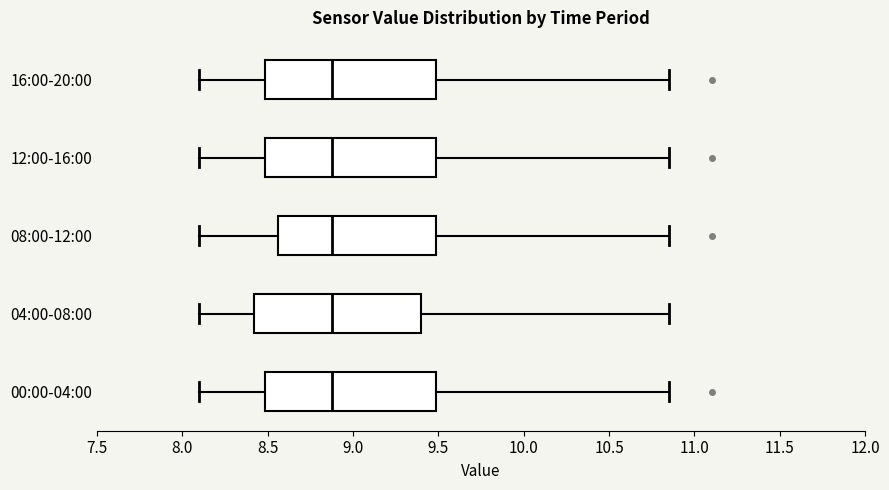

Reading bottom to top, read every box against the x-axis: the position of its median line, the range the box covers, and the ends of its whiskers. The values are not printed on the chart, so give them approximately, as read against the axis.

00:00-04:00: median 8.90, box 8.50 to 9.50, whiskers 8.10 to 10.85
04:00-08:00: median 8.90, box 8.40 to 9.40, whiskers 8.10 to 10.85
08:00-12:00: median 8.90, box 8.55 to 9.50, whiskers 8.10 to 10.85
12:00-16:00: median 8.90, box 8.50 to 9.50, whiskers 8.10 to 10.85
16:00-20:00: median 8.90, box 8.50 to 9.50, whiskers 8.10 to 10.85